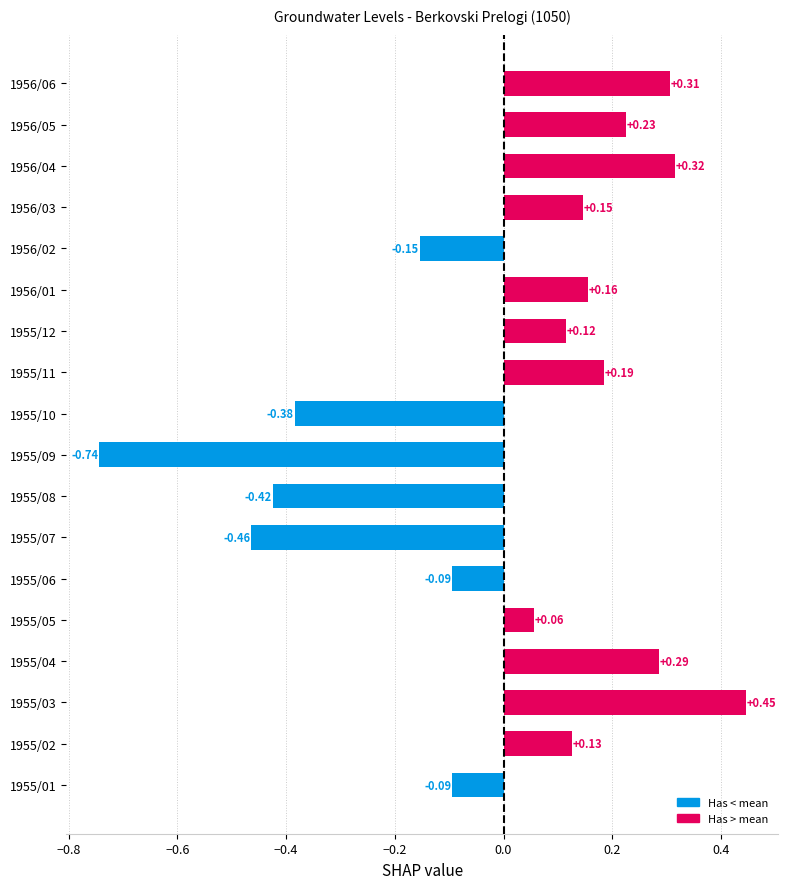

What is the difference between the maximum and minimum values?

1.2